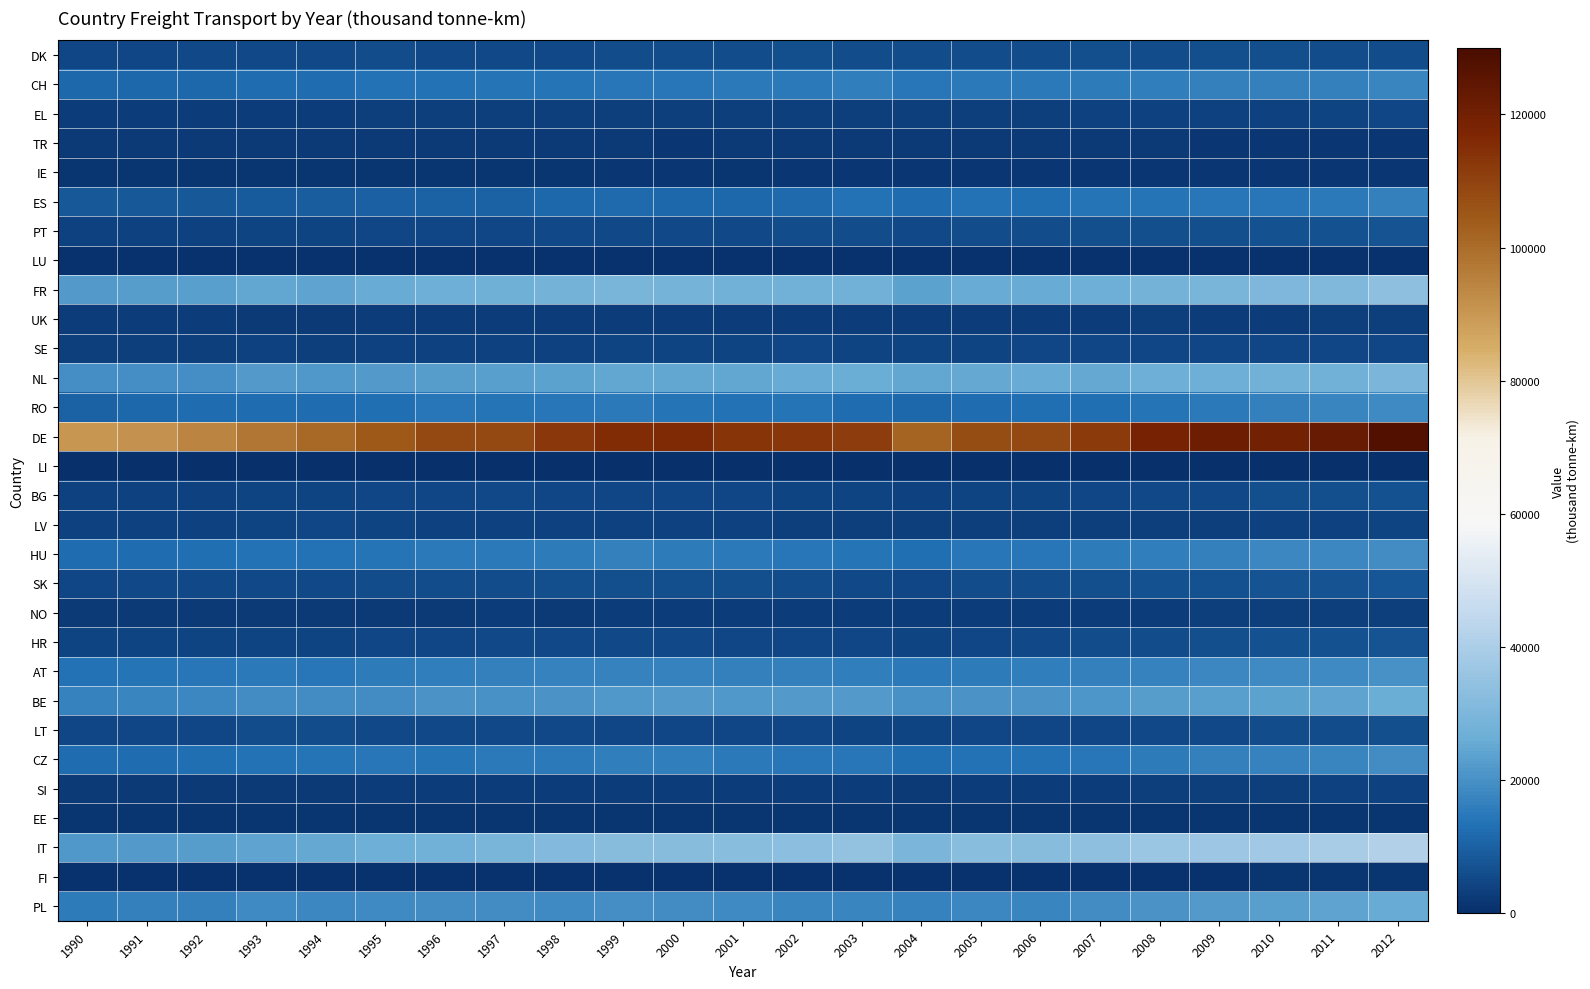

At 2010, list the series in order from smallest to largest.

LI, LU, FI, EE, IE, TR, UK, NO, SI, LV, EL, SE, LT, DK, BG, HR, PT, SK, ES, CH, RO, CZ, HU, AT, PL, BE, NL, FR, IT, DE